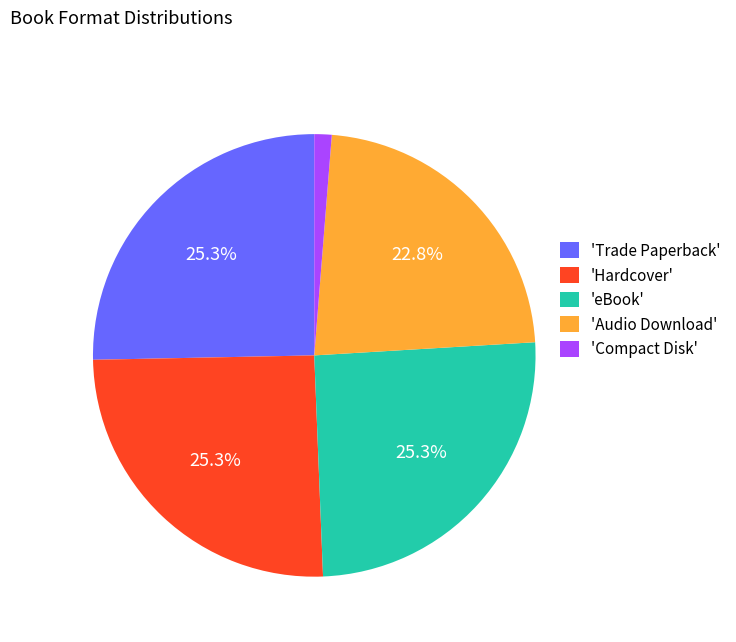

Count the number of slices in the pie.

5